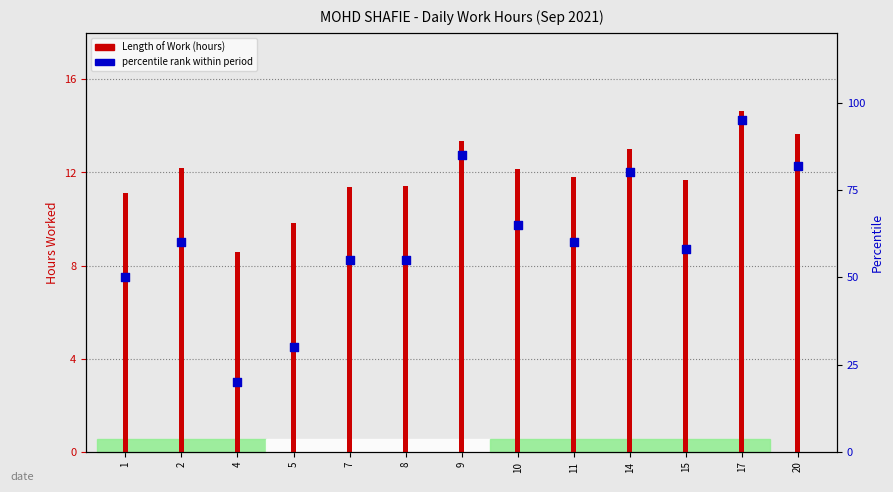

What are all the series names shown in the legend?

Length of Work, percentile rank